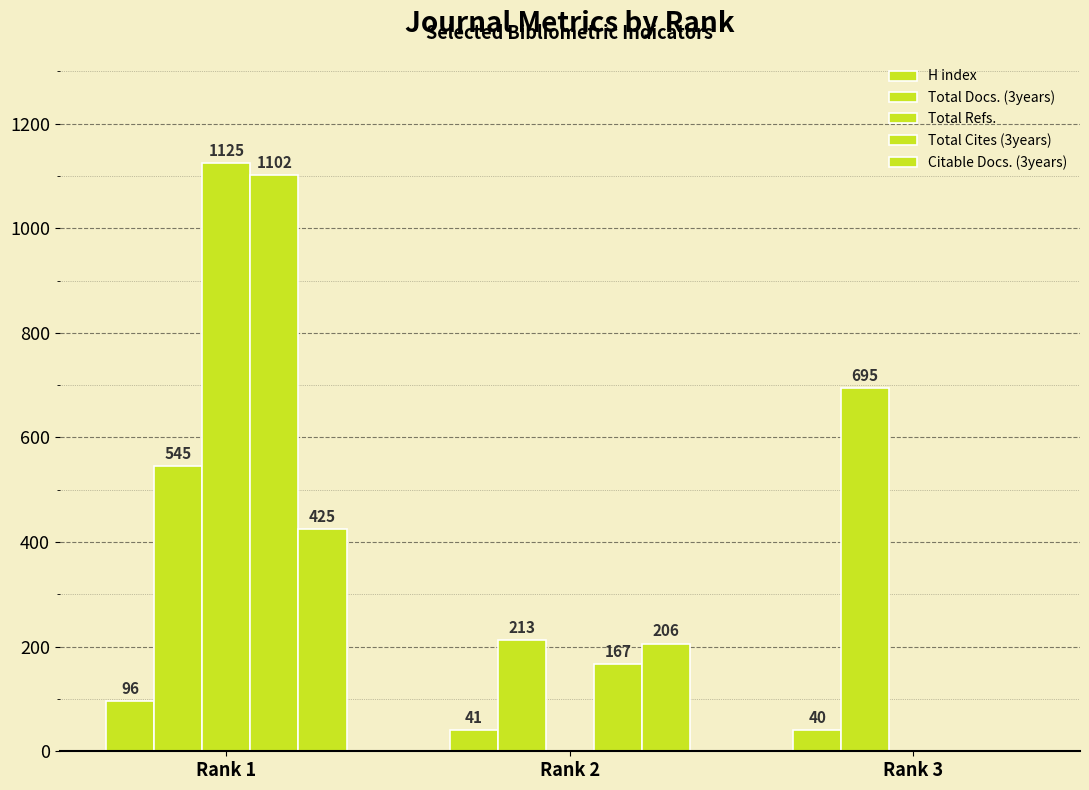

What is the value of the Total Cites (3years) bar at the 1st from the left?

1102